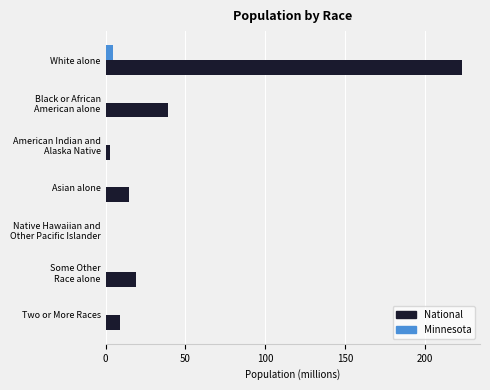

What is the highest value of the National series?

223.6